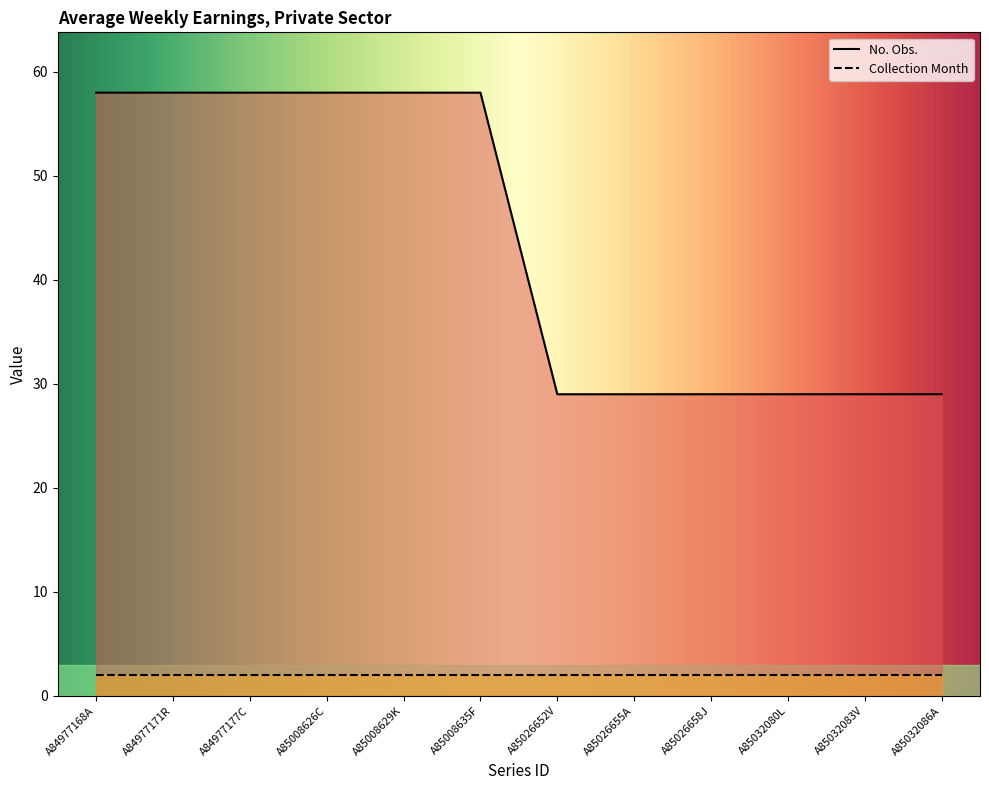

What is the difference between the values at A85032083V and A85008626C?

29